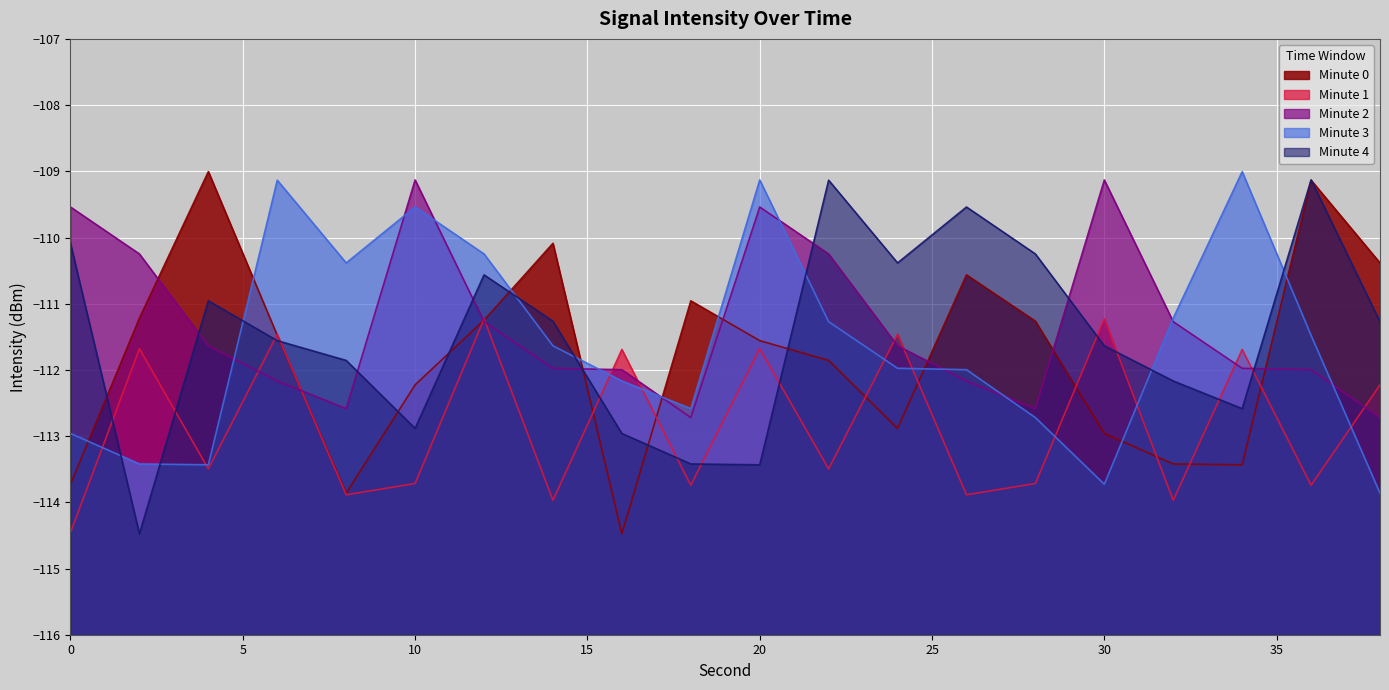

True or false: Minute 4 has more than 1 points higher than both neighbors.

True